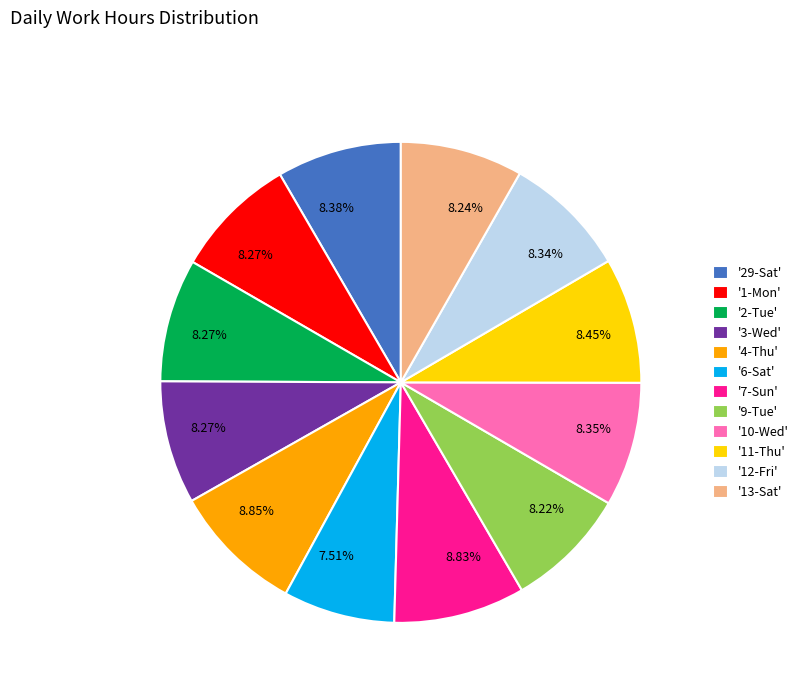

Does any single category account for the majority?

No